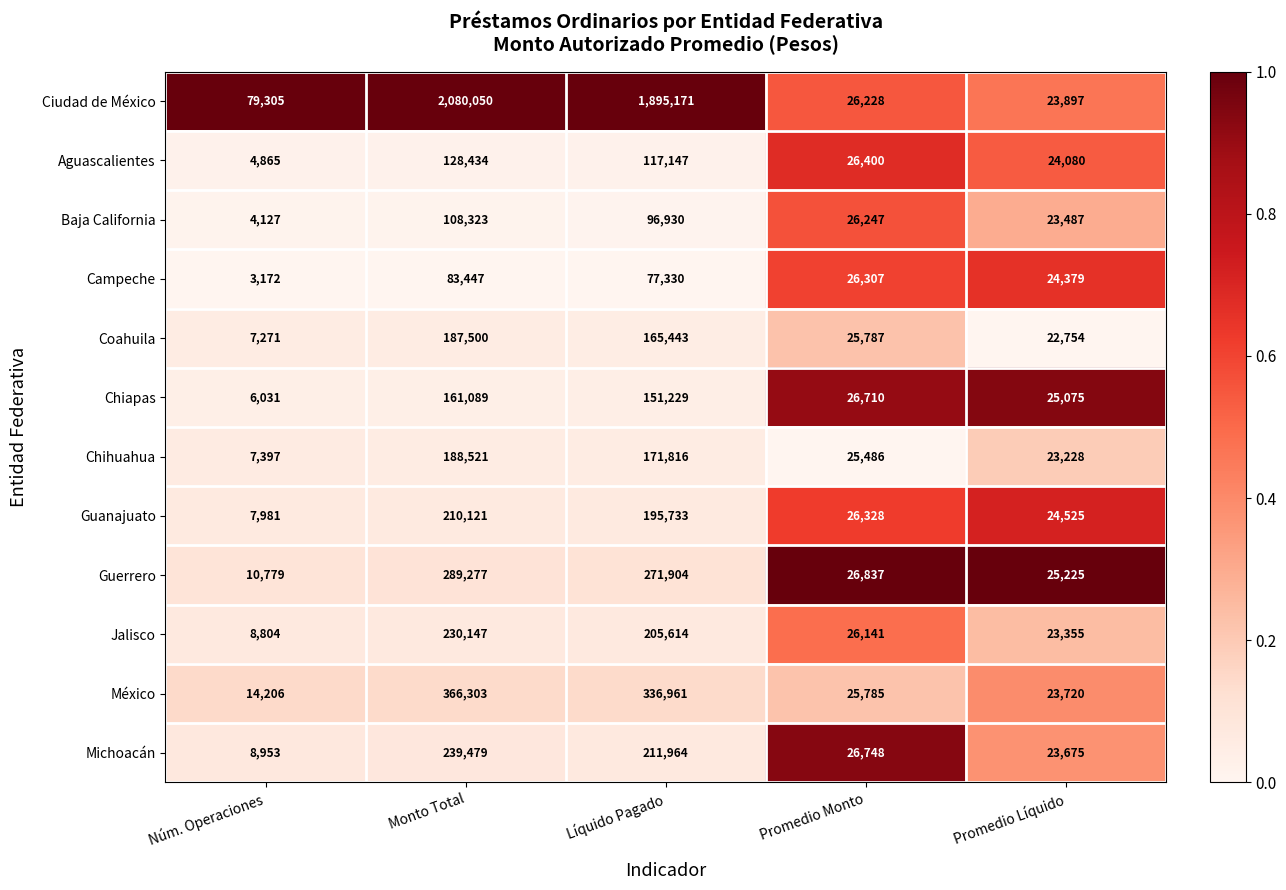

Rank the series at Promedio Líquido from highest to lowest value.

Guerrero, Chiapas, Guanajuato, Campeche, Aguascalientes, Ciudad de México, México, Michoacán, Baja California, Jalisco, Chihuahua, Coahuila